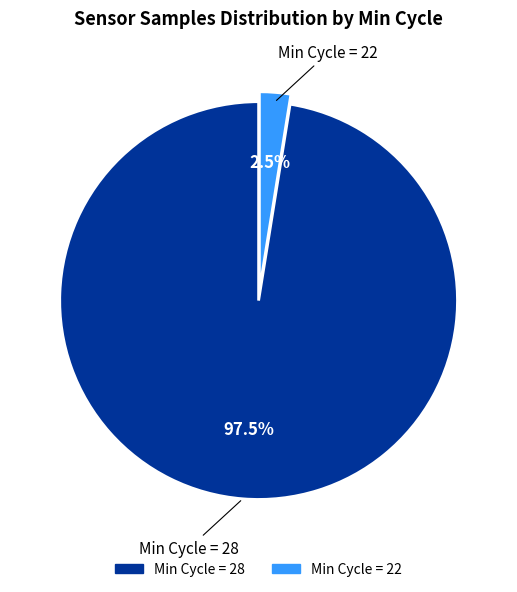

Does any single category account for the majority?

Yes